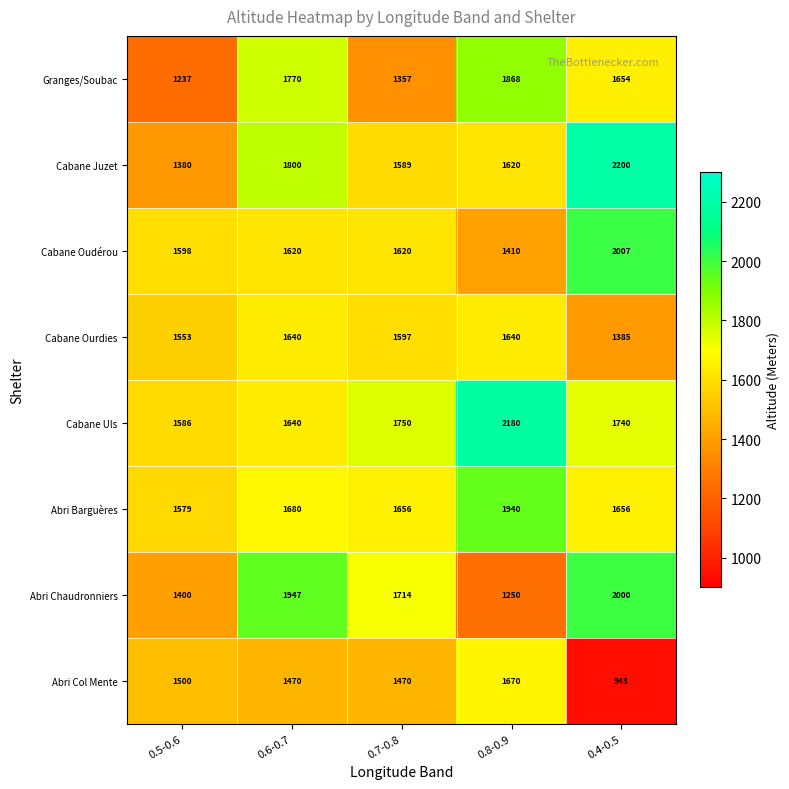

How many categories are shown in the chart?

5